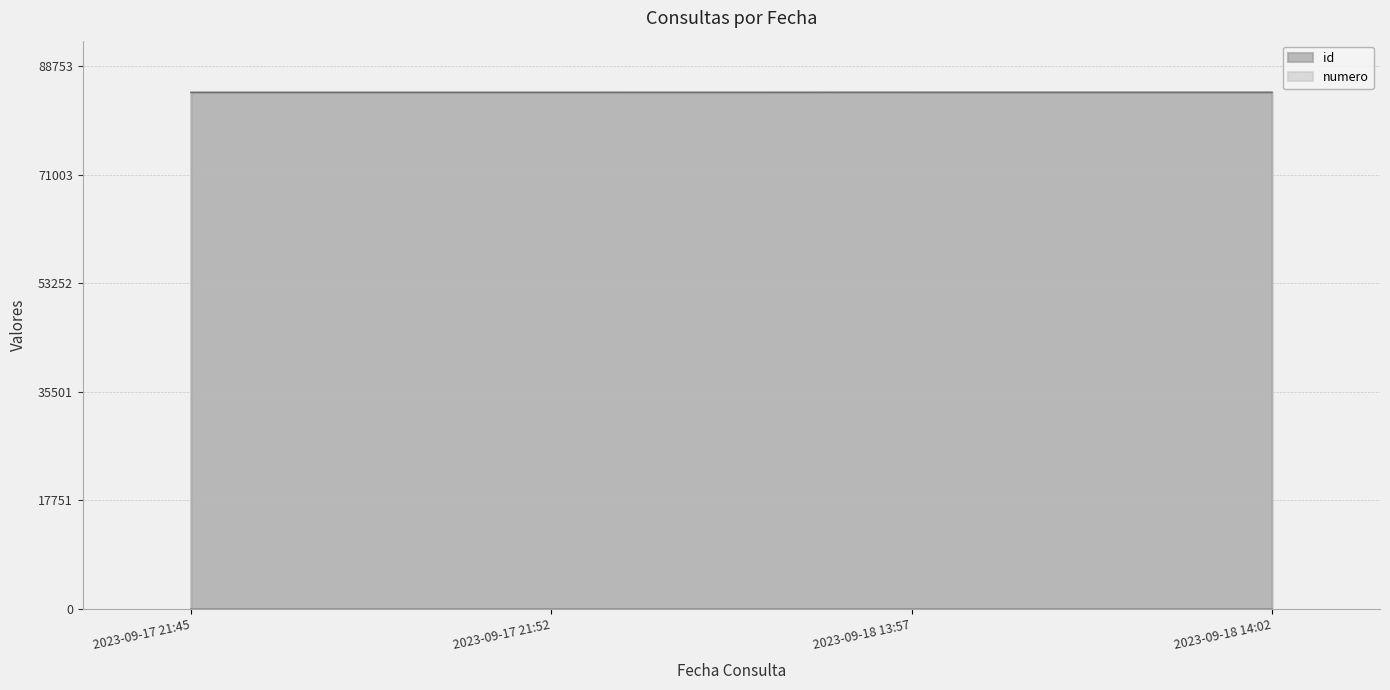

At how many categories does at least one series exceed 28554?

4